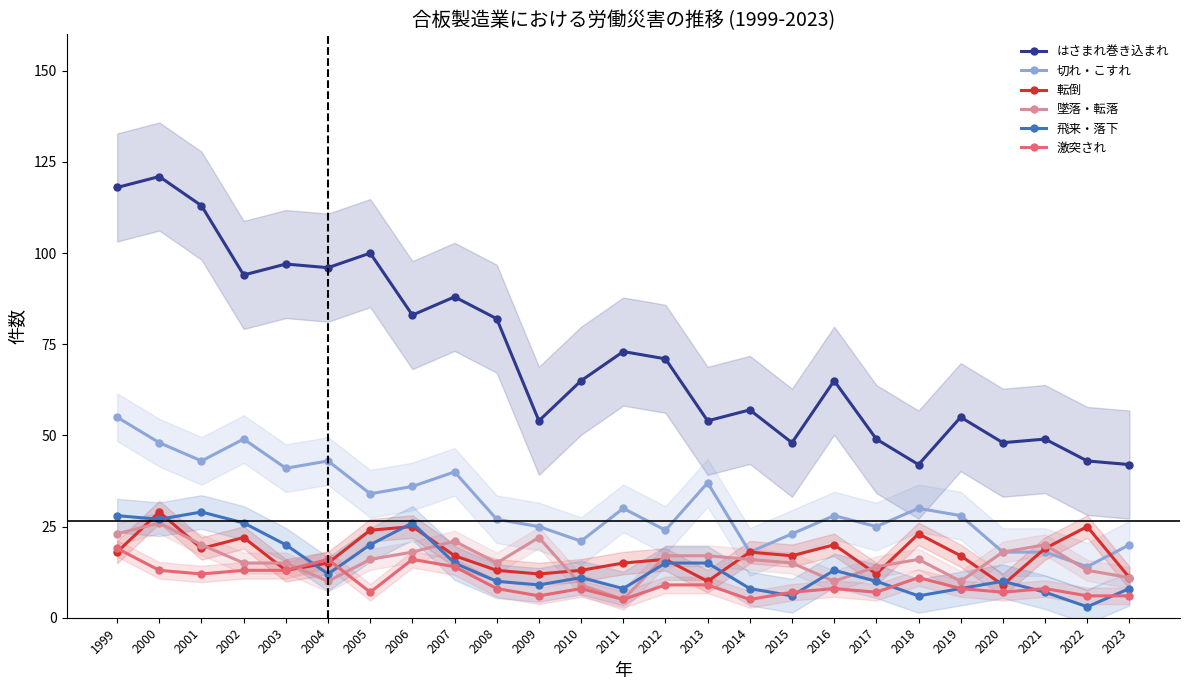

At which category is the sum across all series the highest?

2000